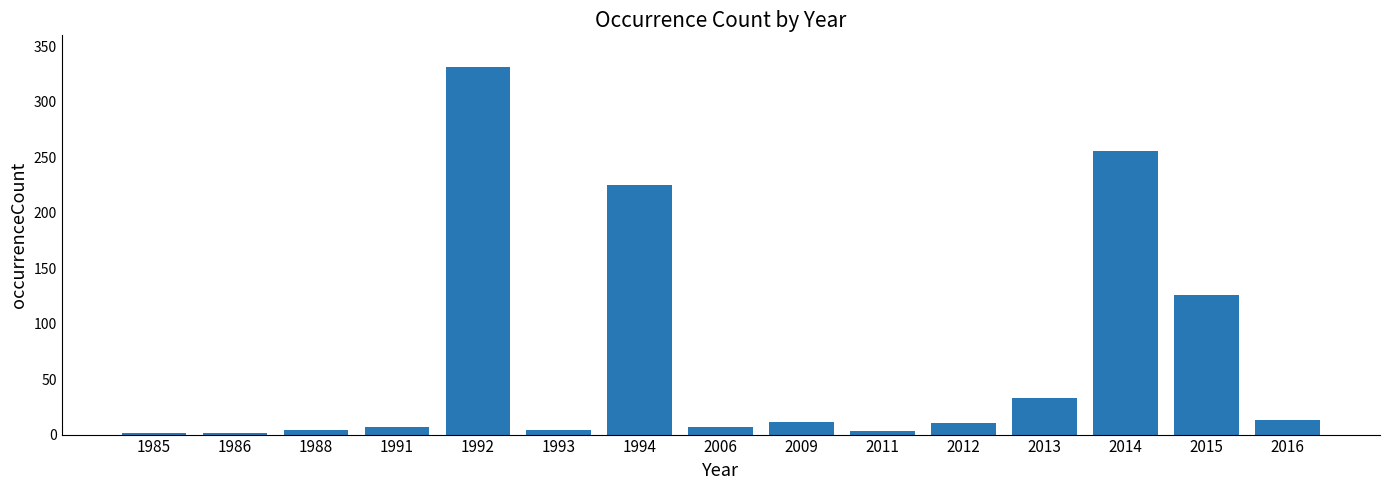

What is the sum of all values?

1032